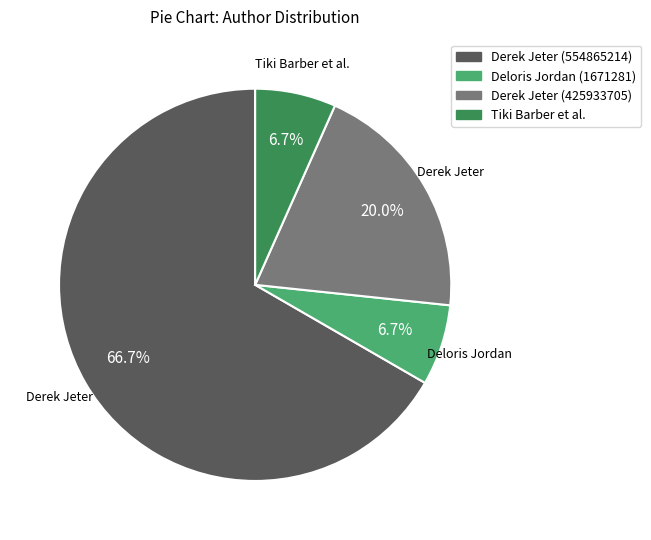

Does any single category account for the majority?

Yes